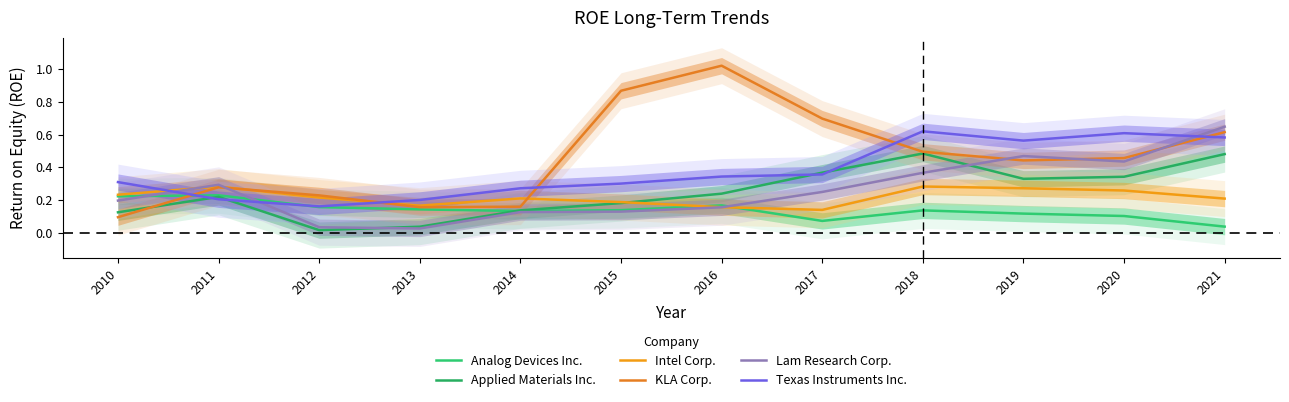

How many distinct data groups are displayed?

6